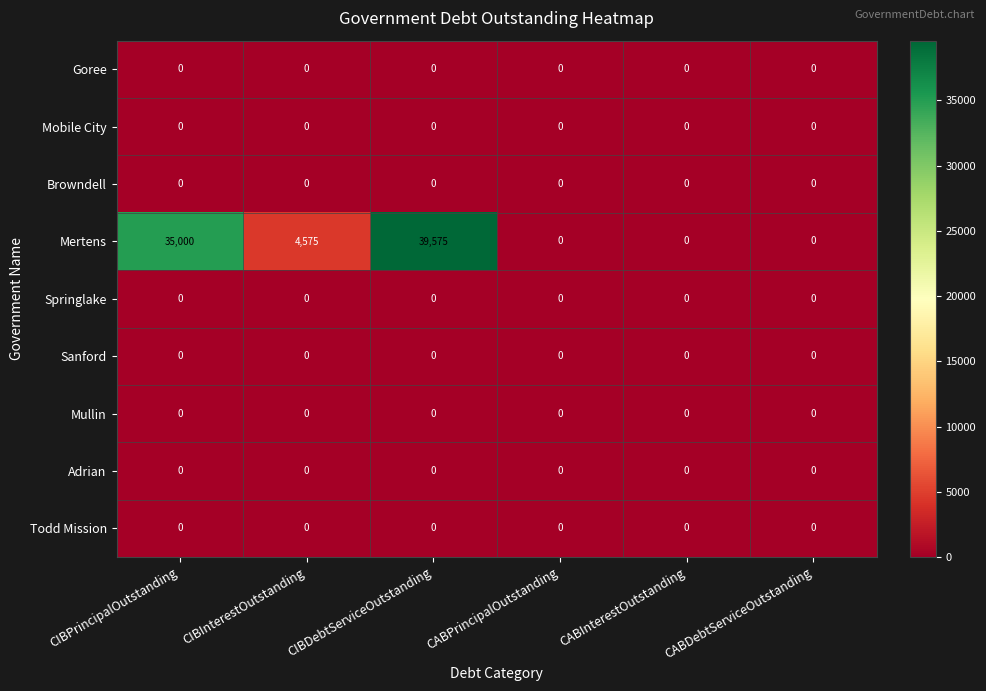

The Goree series shows 0 at CABDebtServiceOutstanding. True or false?

True